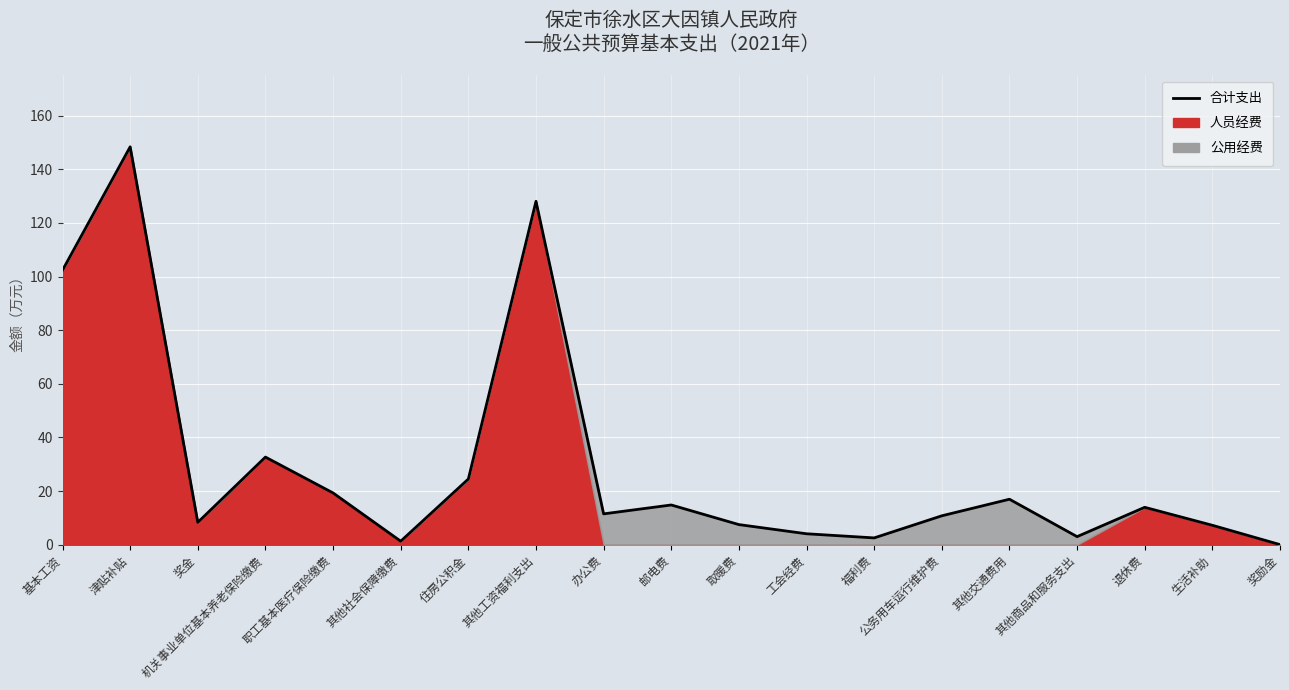

What is the difference between the values at 邮电费 and 工会经费?

10.7